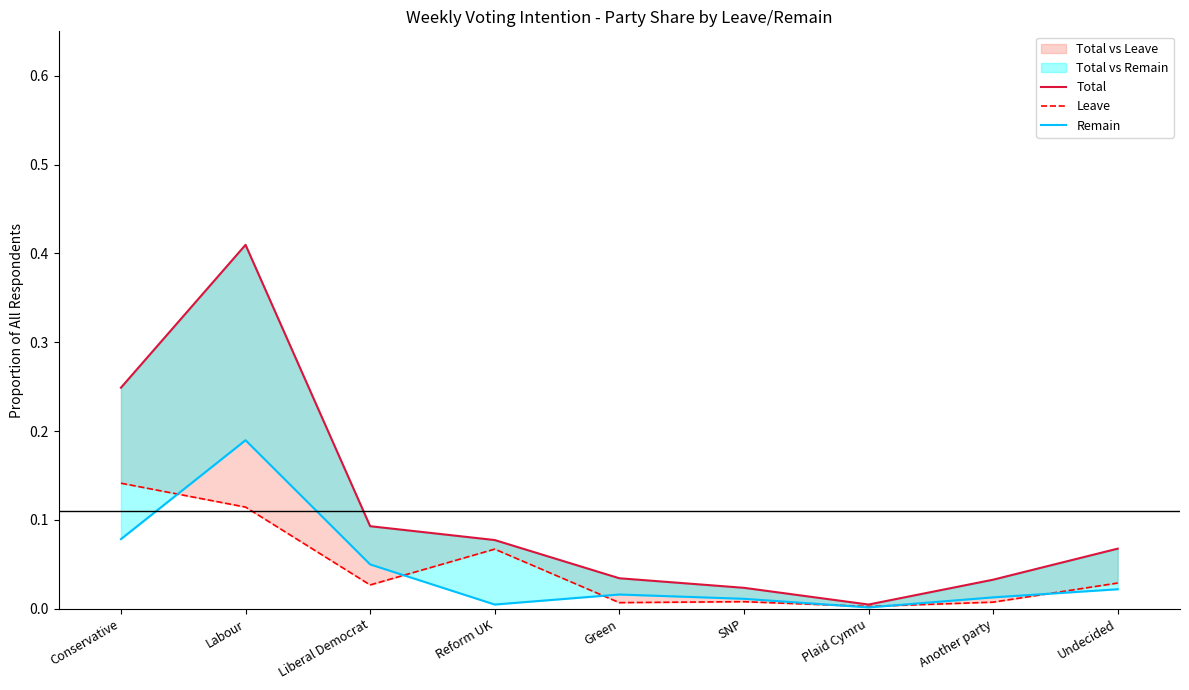

What is the highest value of the Total series?

0.4